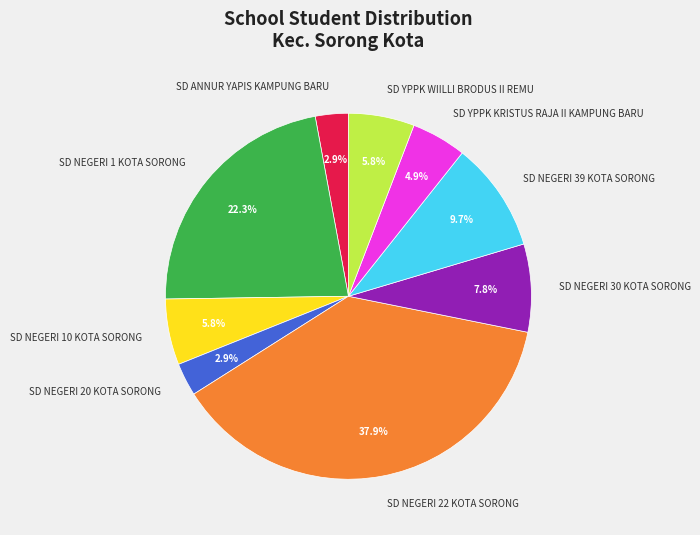

Between SD YPPK WIILLI BRODUS II REMU and SD NEGERI 39 KOTA SORONG, which is larger?

SD NEGERI 39 KOTA SORONG